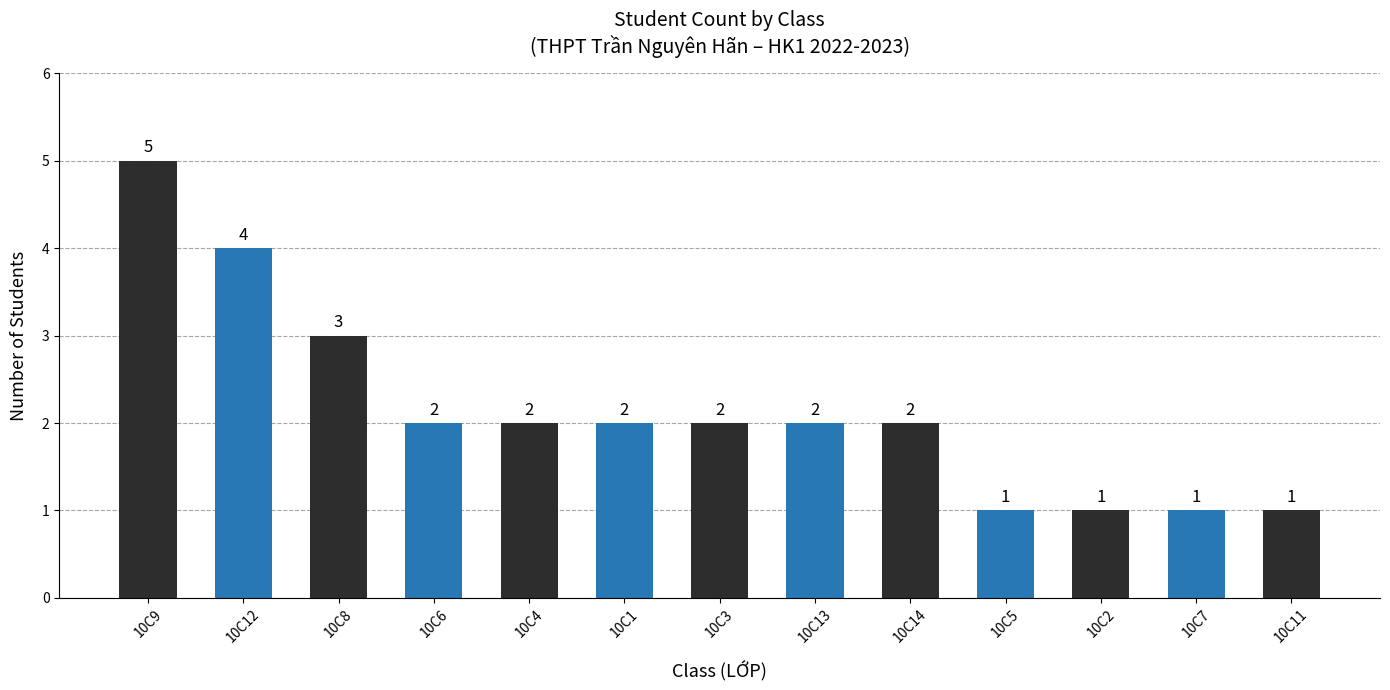

Reading left to right, extract all data points from this chart.

10C9=5	10C12=4	10C8=3	10C6=2	10C4=2	10C1=2	10C3=2	10C13=2	10C14=2	10C5=1	10C2=1	10C7=1	10C11=1